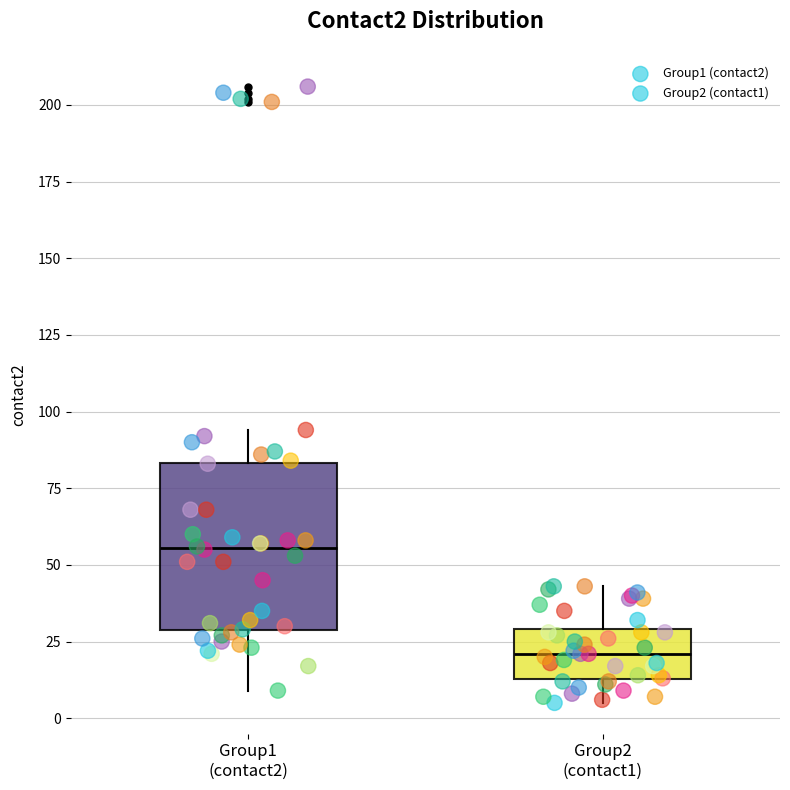

Where does the upper whisker of the box for Group1 (contact2) end on the y-axis? The values are not printed on the chart, so give them approximately, as read against the axis.

95